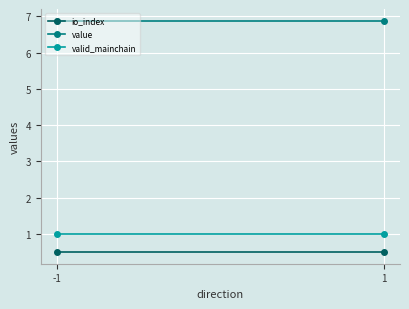

Is the value of io_index at -1 greater than the value of value at 1?

No